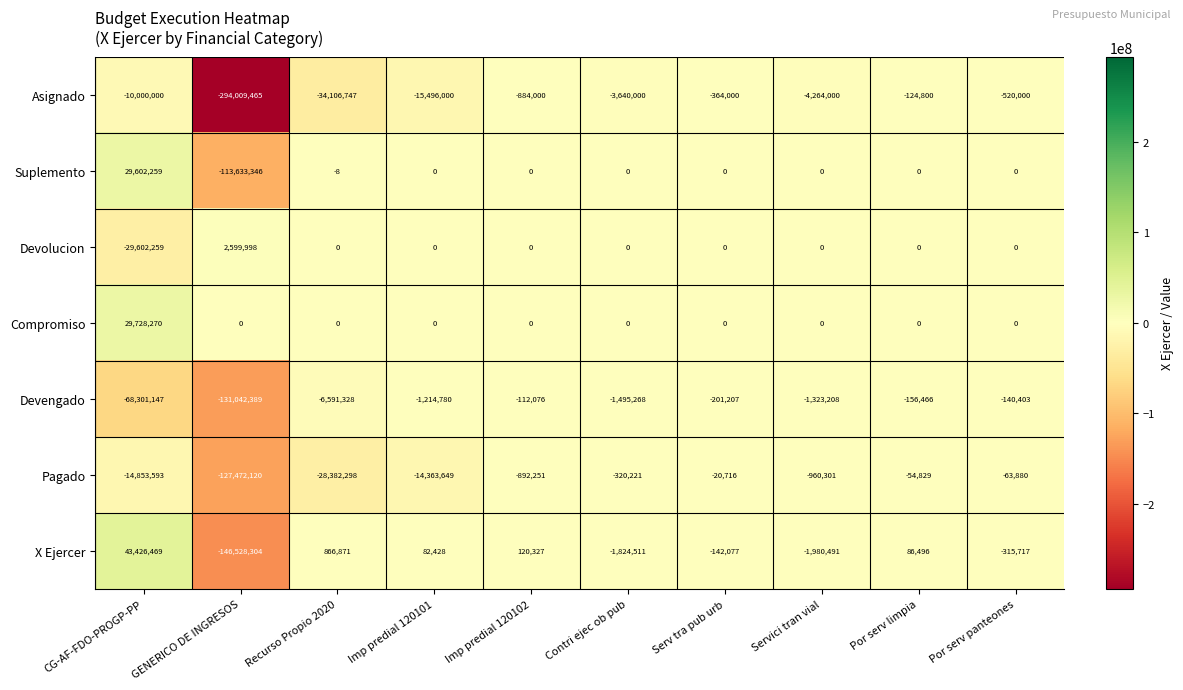

List the series in order of their peak value, highest first.

X Ejercer, Compromiso, Suplemento, Devolucion, Pagado, Devengado, Asignado